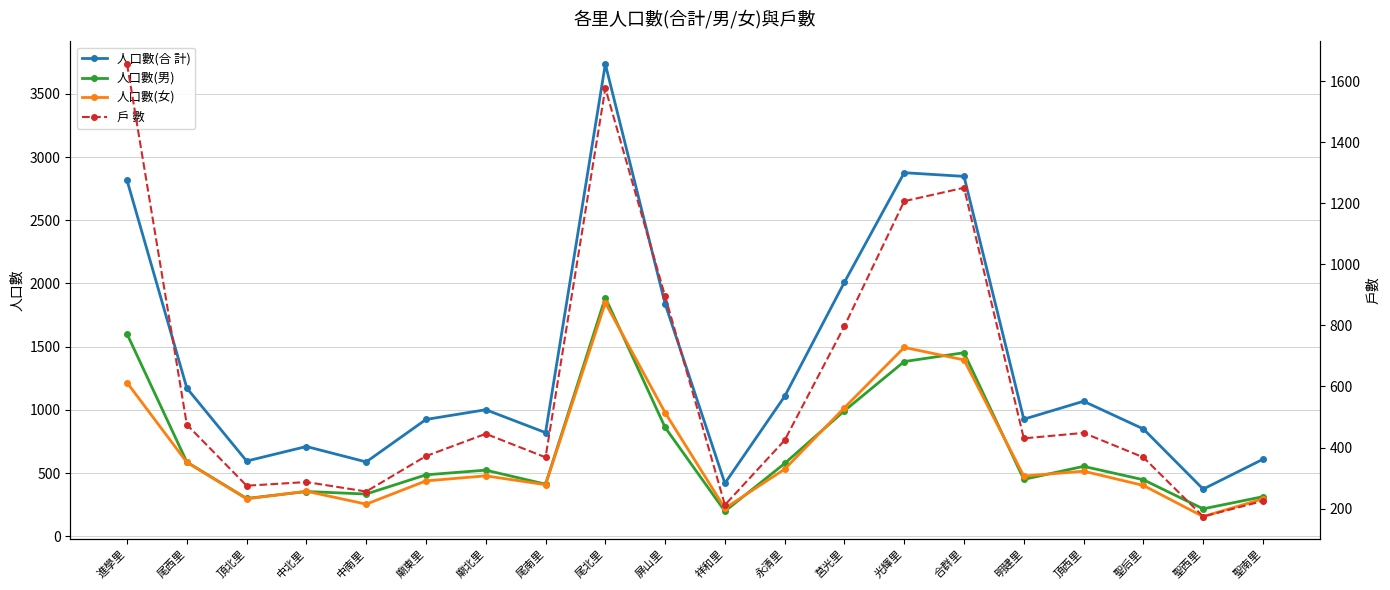

What is the lowest value of the 人口數(男) series?

198